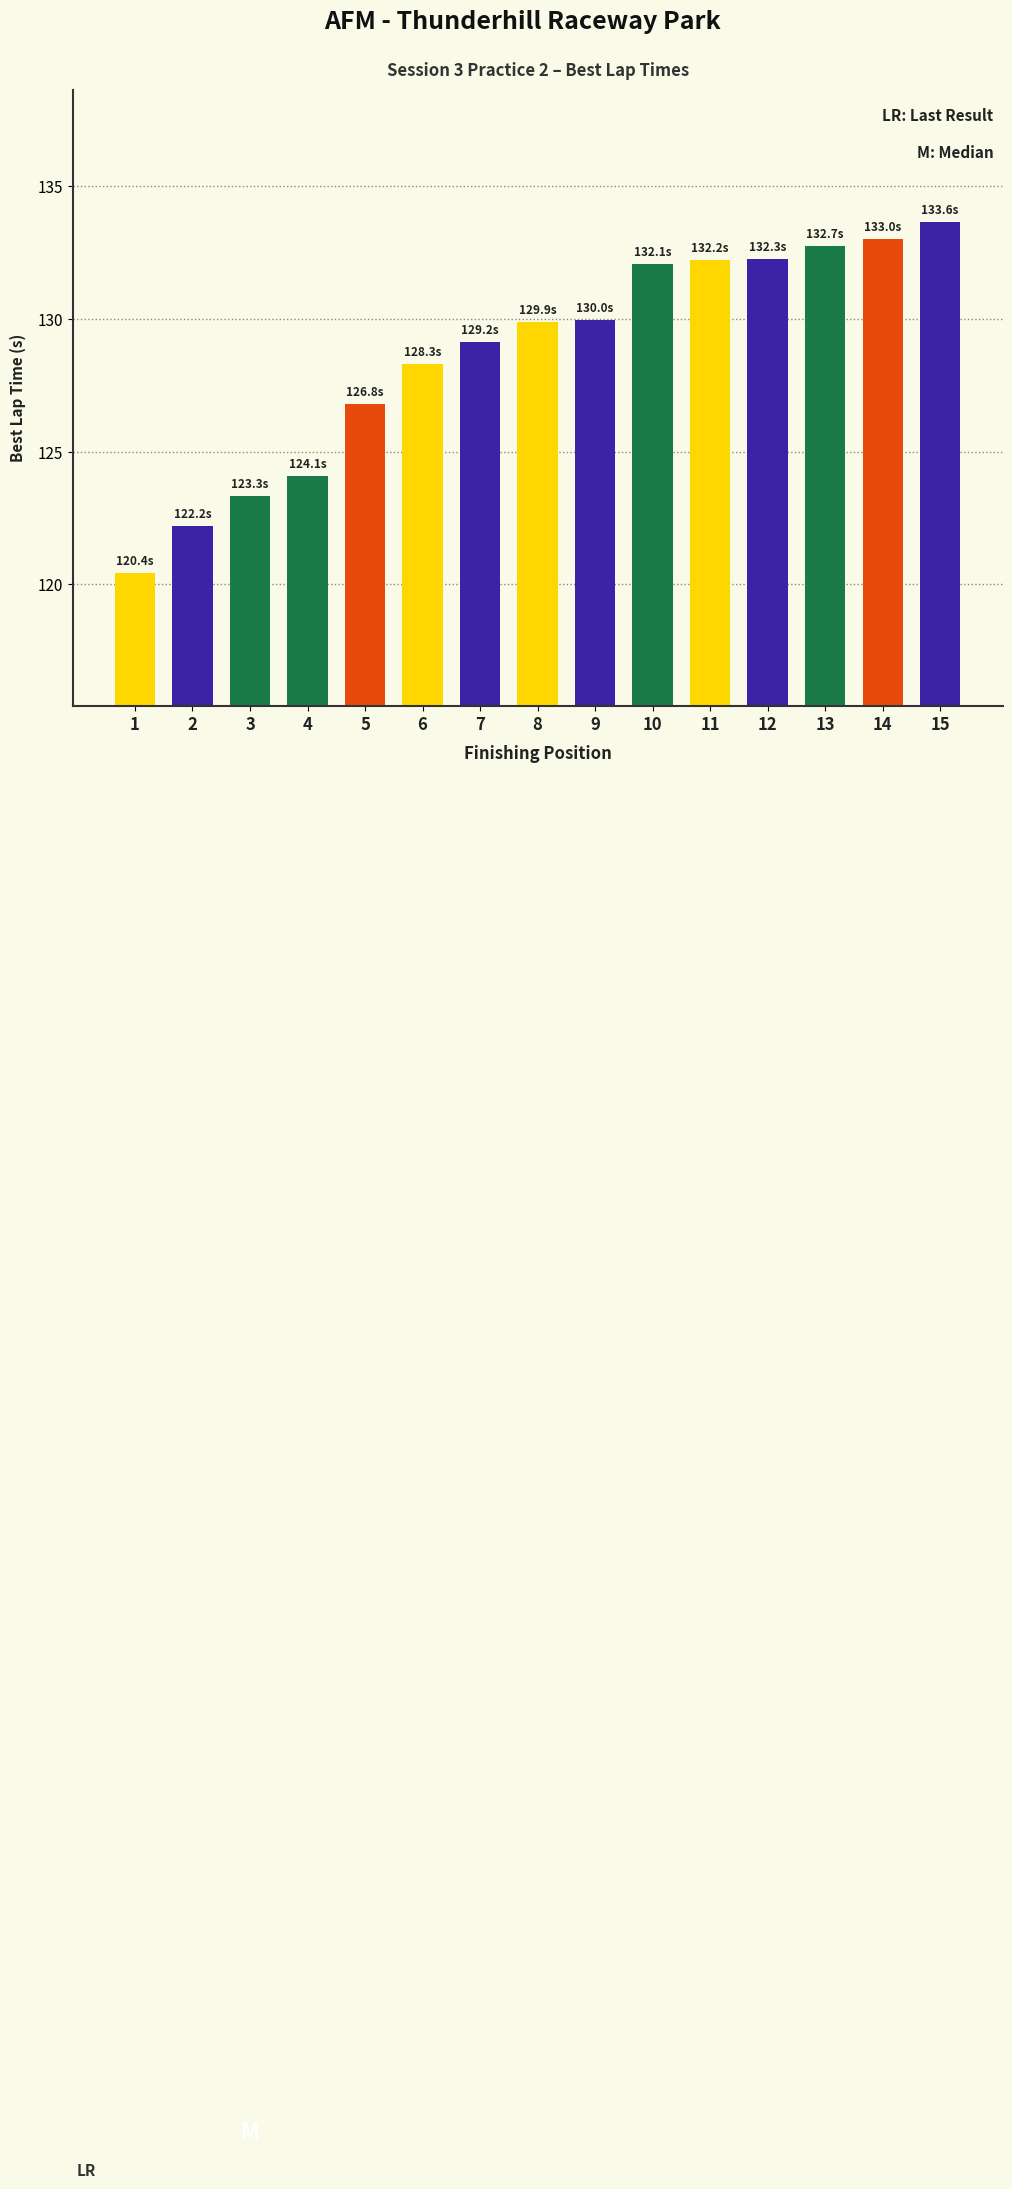

Read the value at 10.

132.1